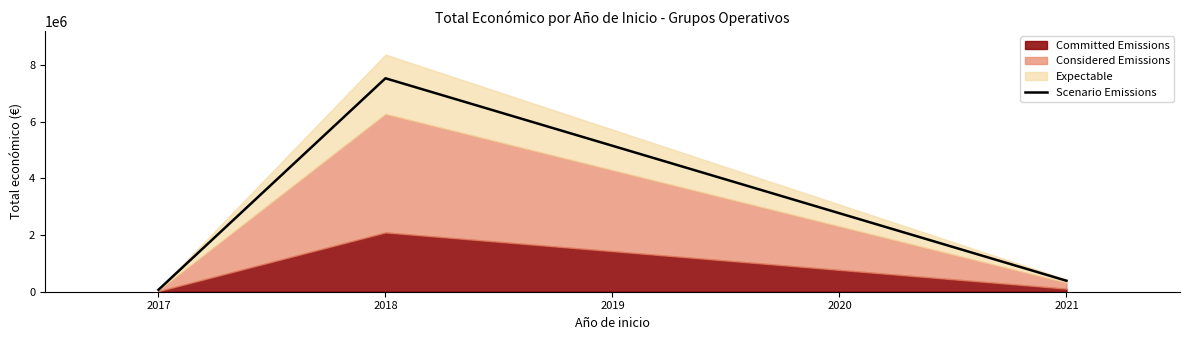

Rank the categories by Scenario Emissions value from highest to lowest.

2018, 2021, 2017